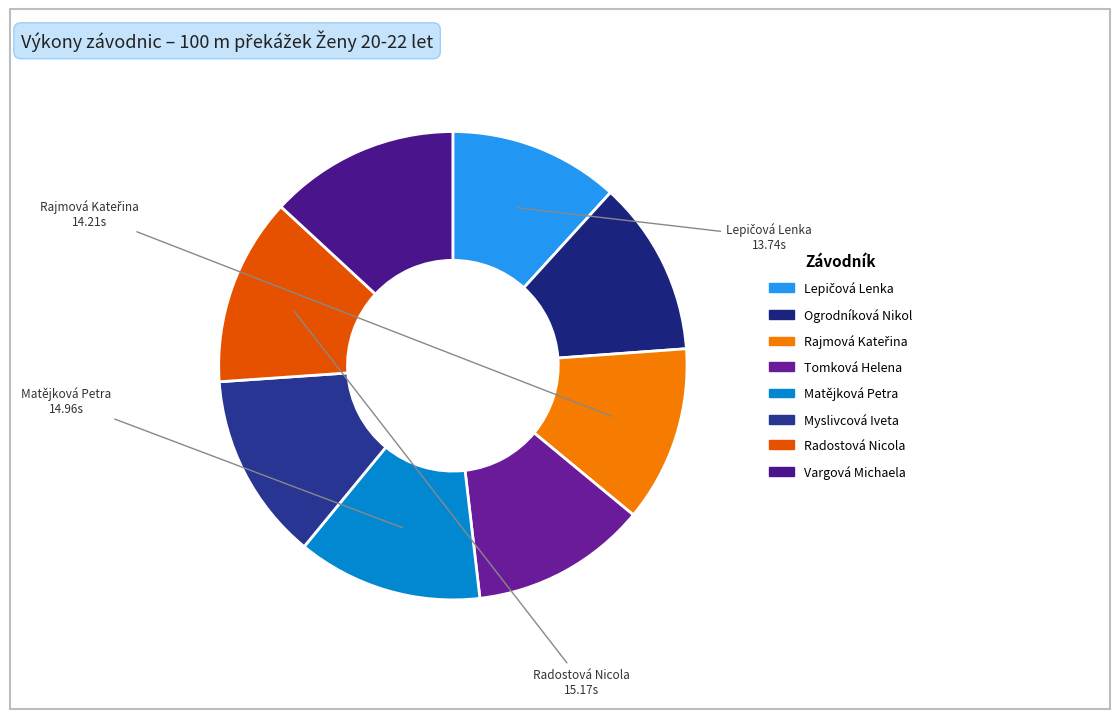

How many segments does this pie chart have?

8